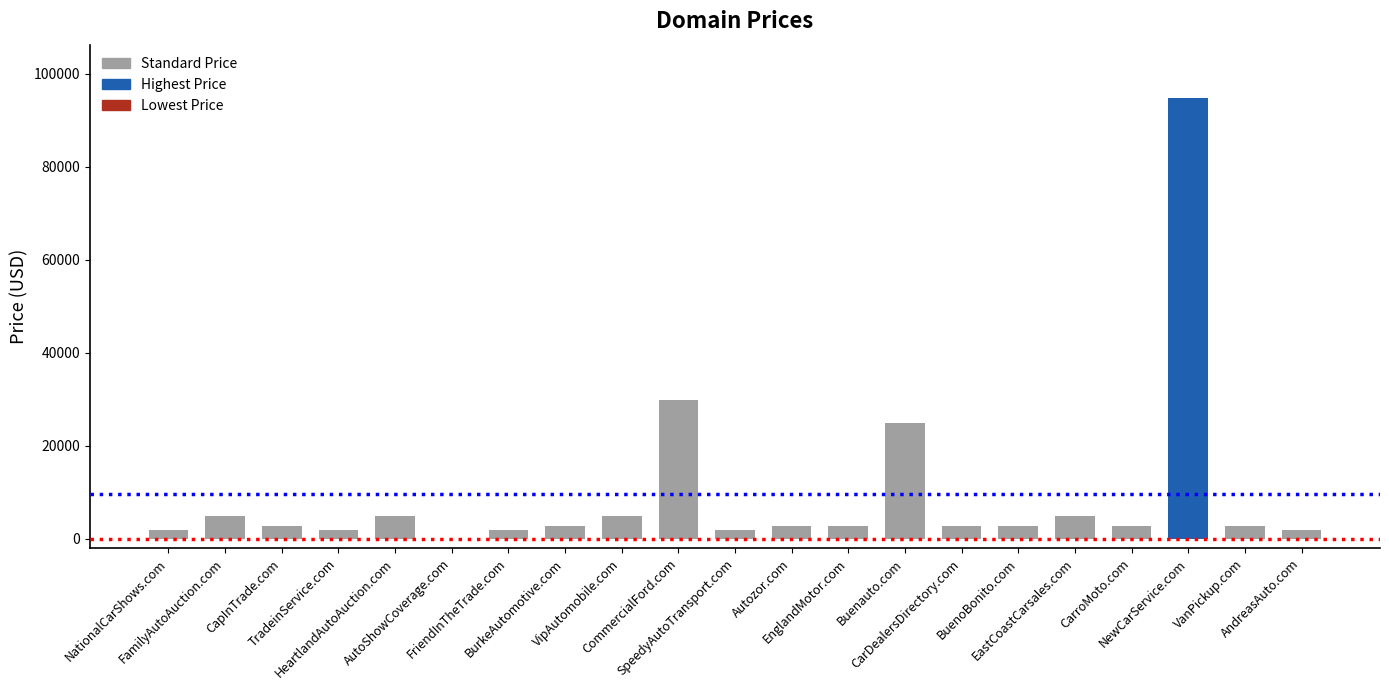

What is the maximum value shown in the chart?

94888